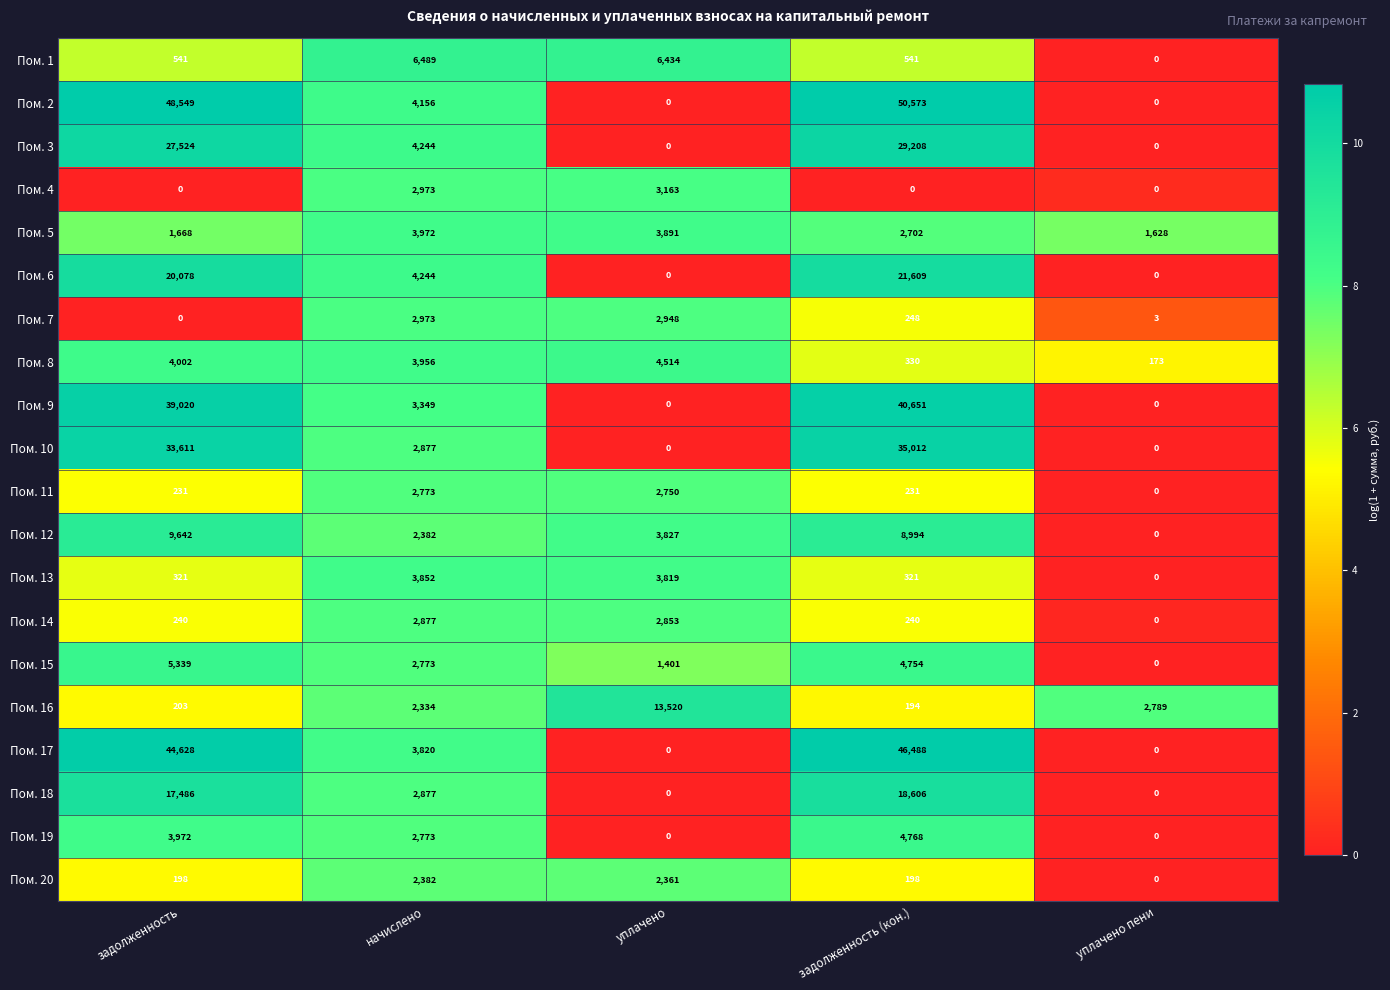

Where is Пом. 6 nearest to the value 10804?

начислено